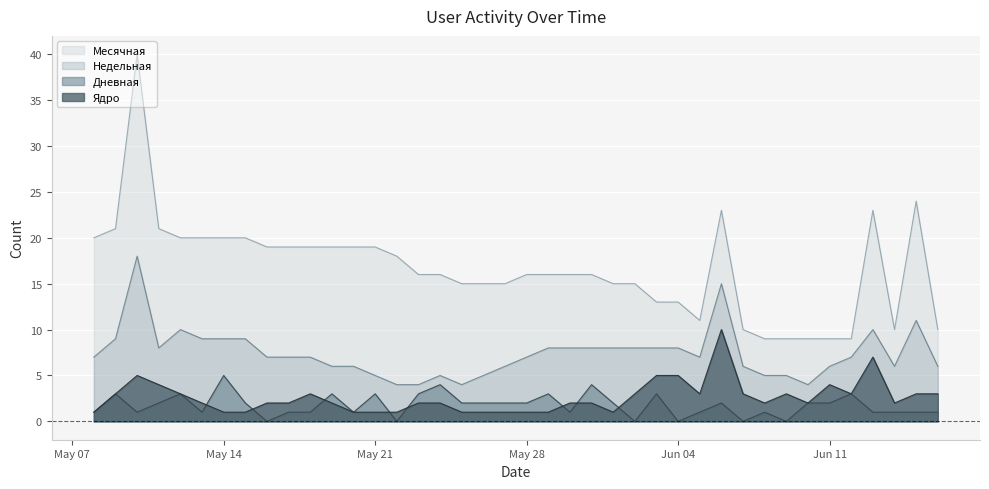

Between 2024-06-14 and 2024-05-11, which series saw the biggest shift?

Месячная